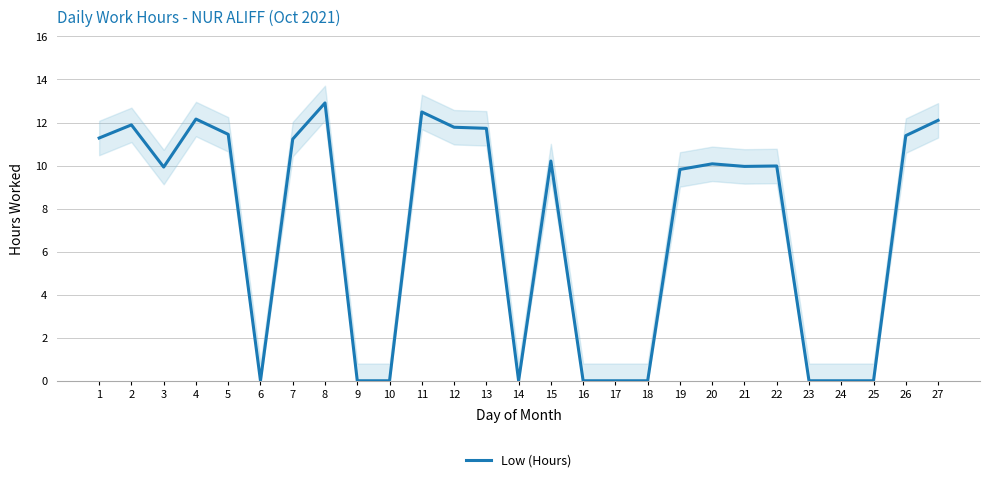

Reading right to left, extract all data points from this chart.

27=12.1	26=11.4	25=0.0	24=0.0	23=0.0	22=10.0	21=10.0	20=10.1	19=9.8	18=0.0	17=0.0	16=0.0	15=10.2	14=0.0	13=11.7	12=11.8	11=12.5	10=0.0	9=0.0	8=12.9	7=11.2	6=0.0	5=11.4	4=12.2	3=9.9	2=11.9	1=11.3